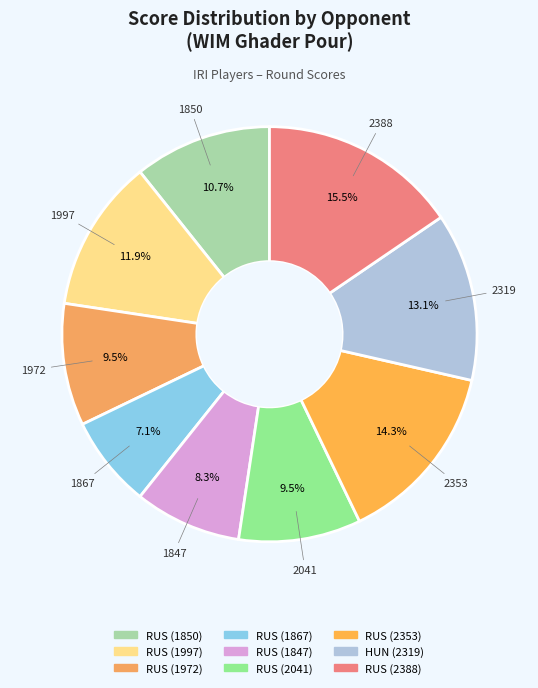

Do RUS (1867) and RUS (1847) together represent more than half of the pie?

No